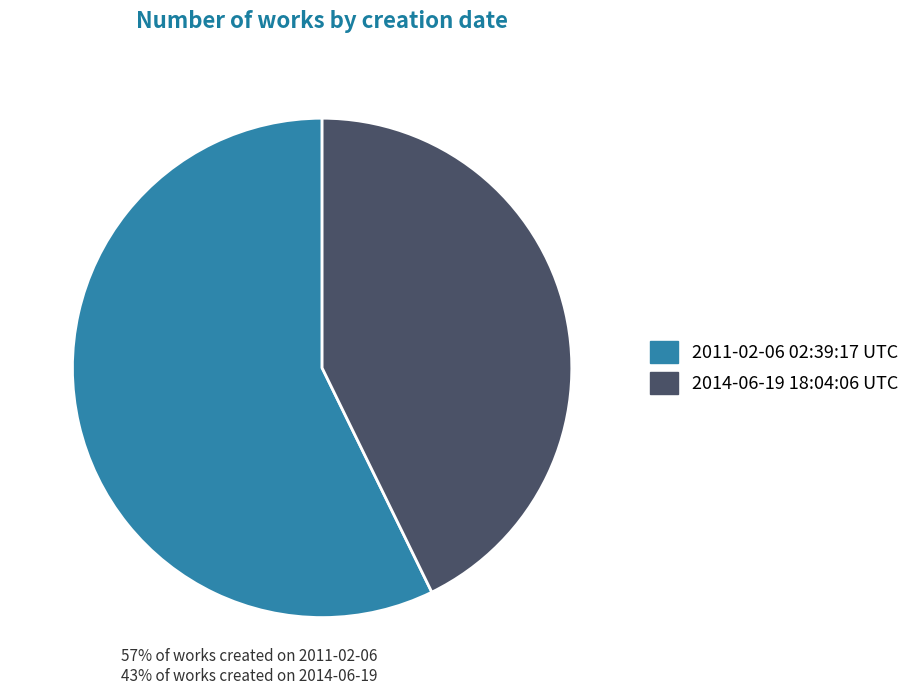

Combined, do 2014-06-19 18:04:06 UTC and 2011-02-06 02:39:17 UTC account for over 50%?

Yes